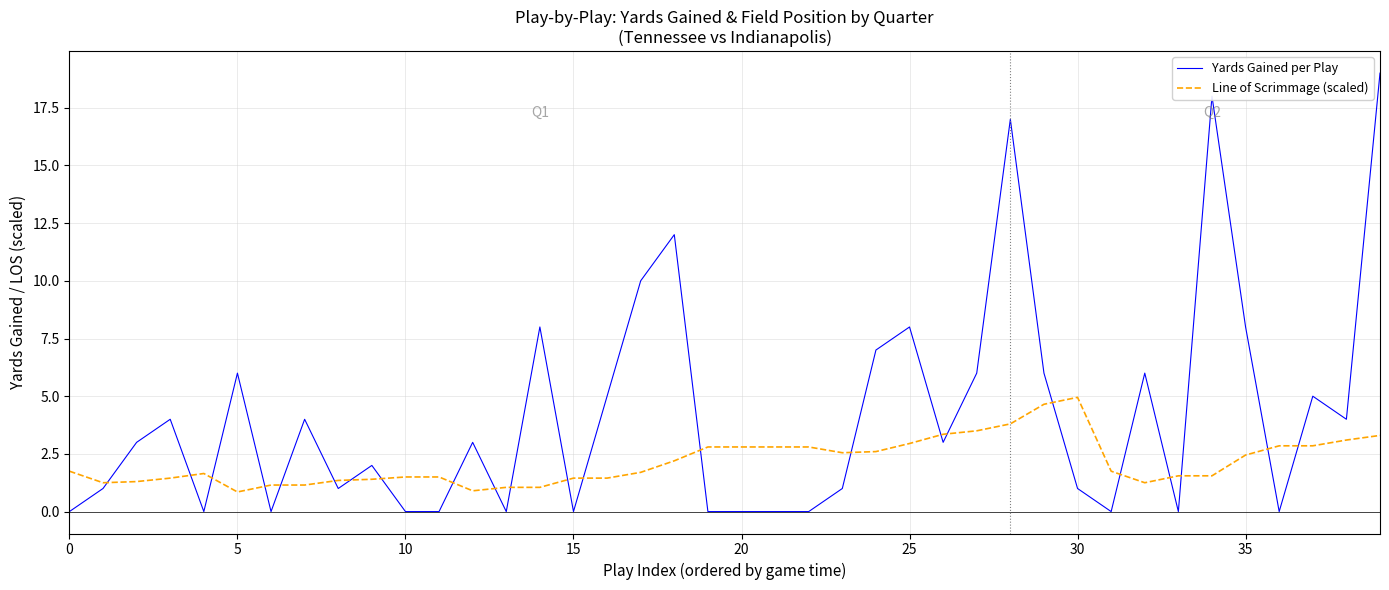

Which series has the largest total across all categories?

Yards Gained per Play